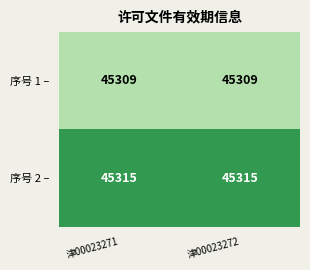

What is the difference between the highest and lowest values at 津00023271?

6